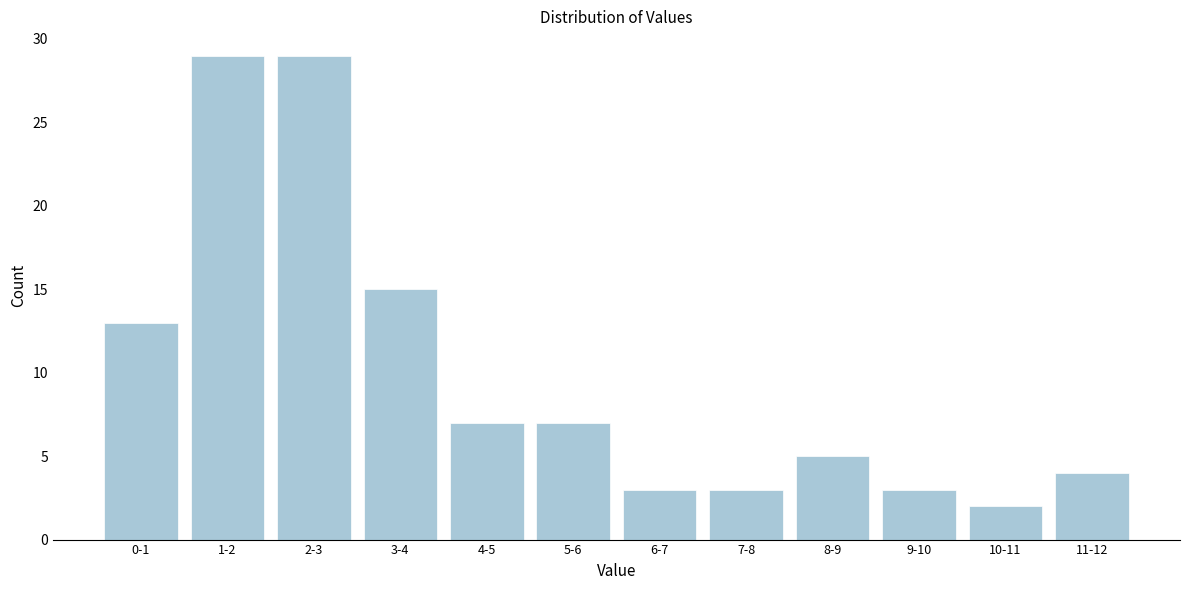

Reading left to right, extract all data points from this chart.

13	29	29	15	7	7	3	3	5	3	2	4